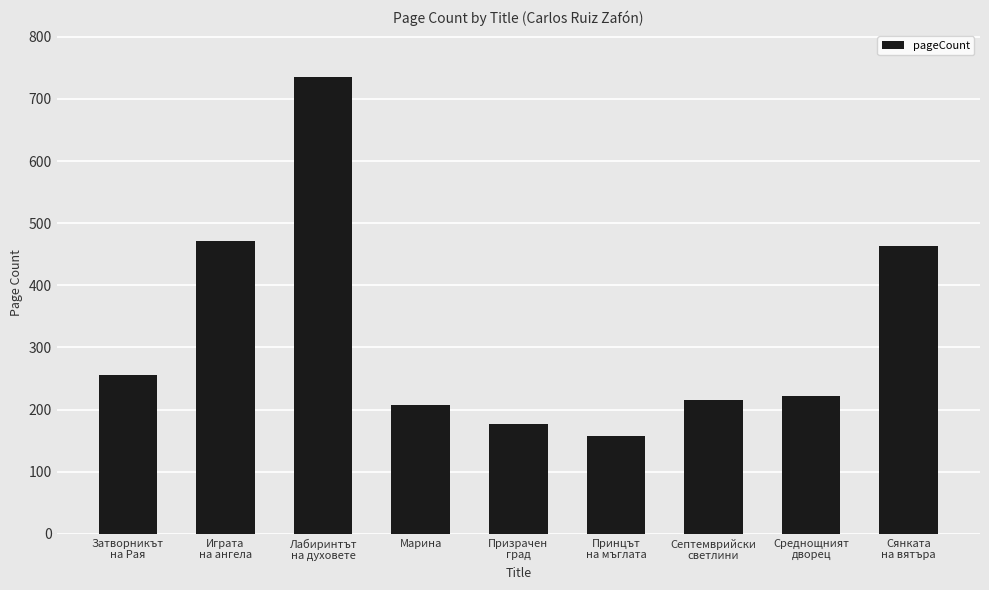

What is the change in value from Призрачен
град to Сянката
на вятъра?

+288